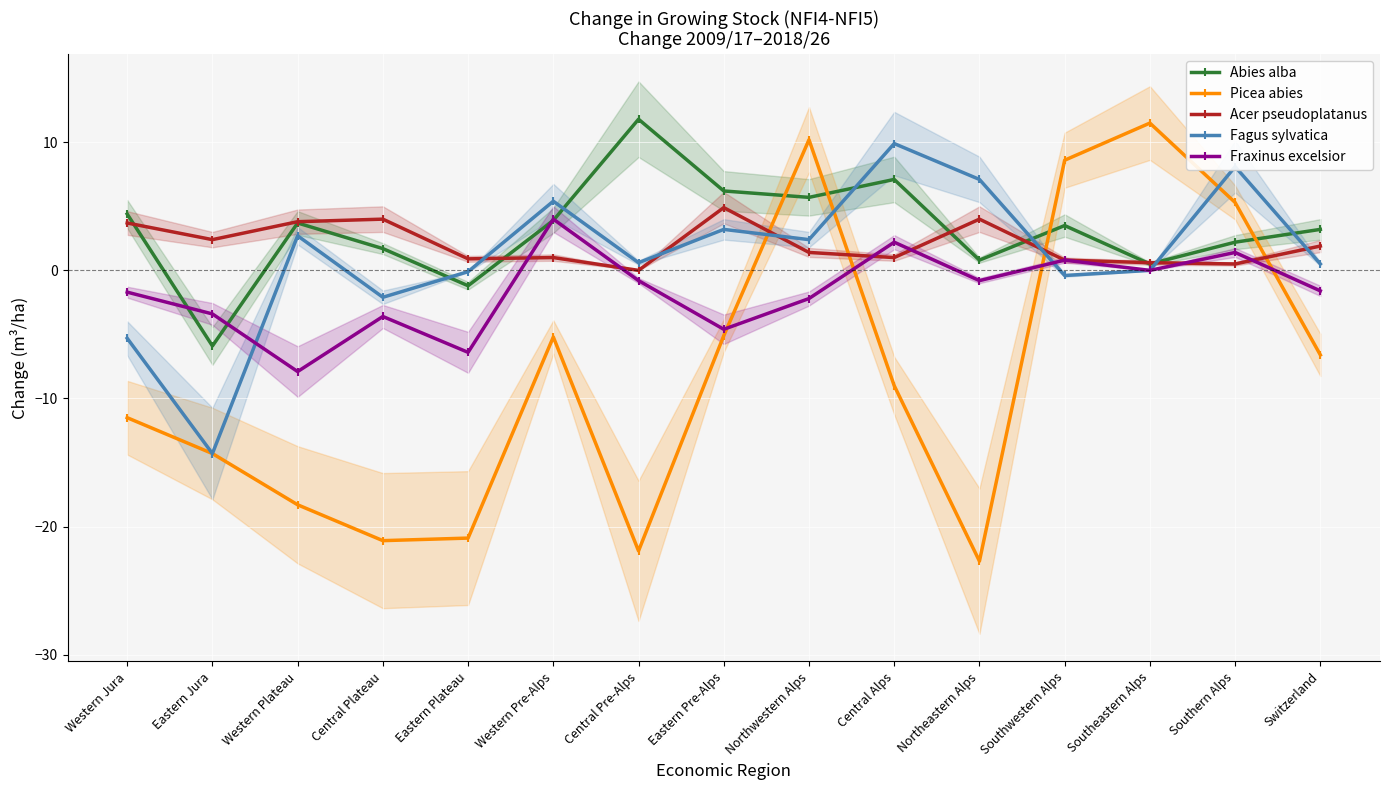

Which series has the largest total across all categories?

Abies alba